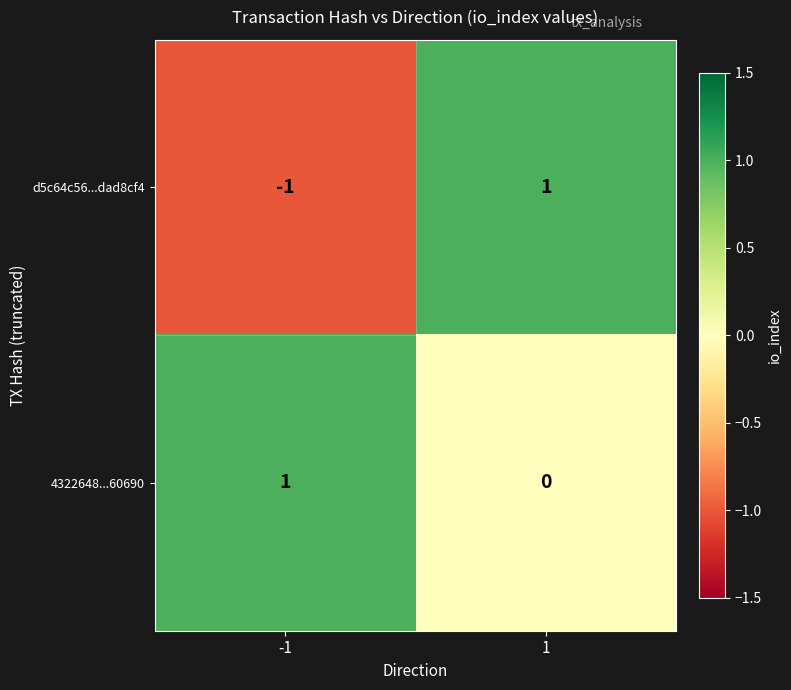

Which series has the largest range (max minus min)?

d5c64c56...dad8cf4